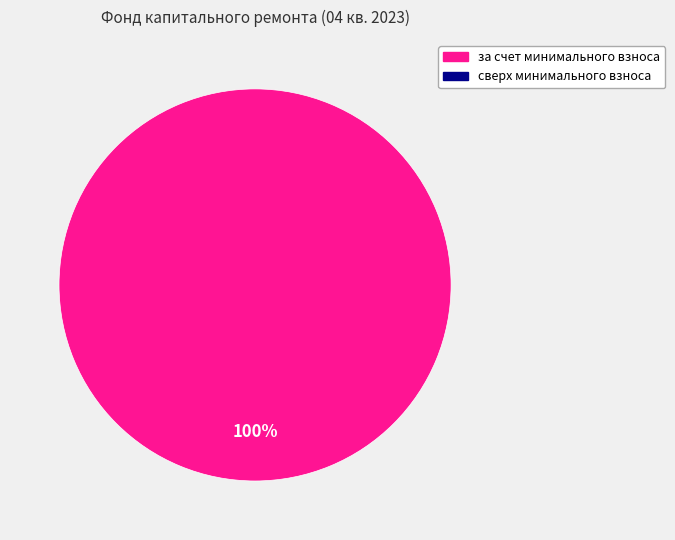

Is there a majority slice in this chart?

Yes